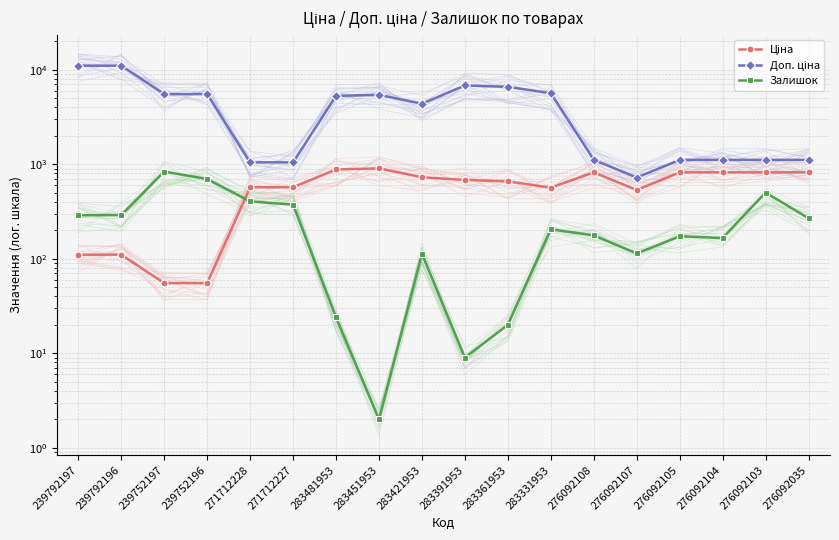

What is the total value across all series at 276092103?

2438.0